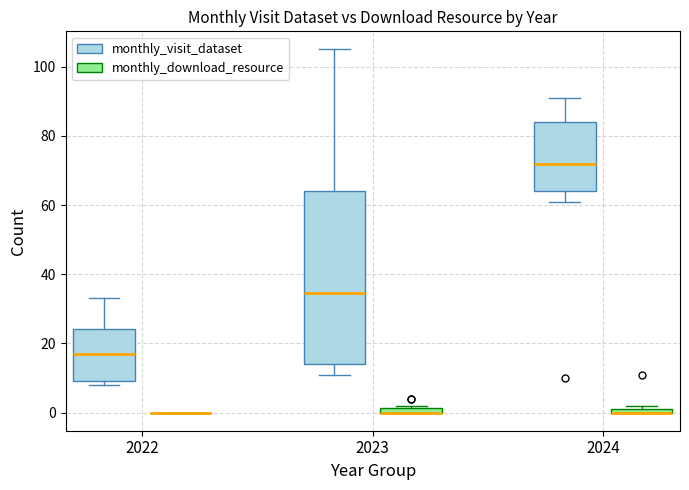

Where is the lower edge of the box for 2023 (monthly_download_resource) on the y-axis? The values are not printed on the chart, so give them approximately, as read against the axis.

0